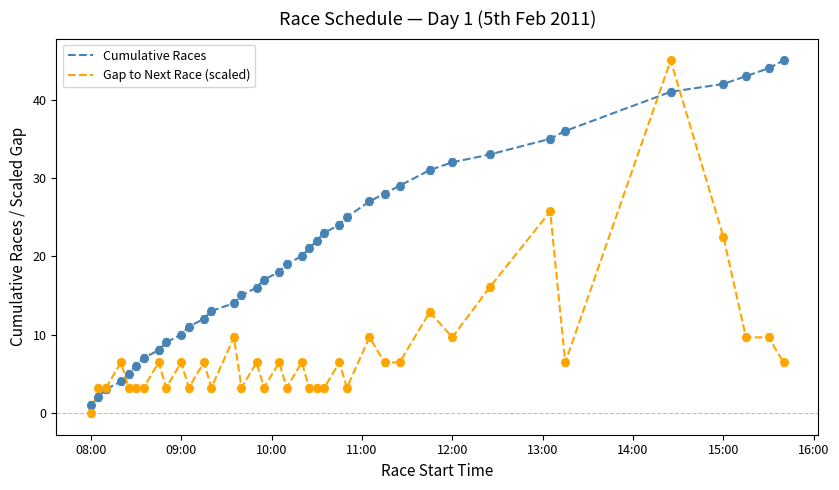

Rank the series by their average value, from highest to lowest.

Cumulative Races, Gap to Next Race (scaled)